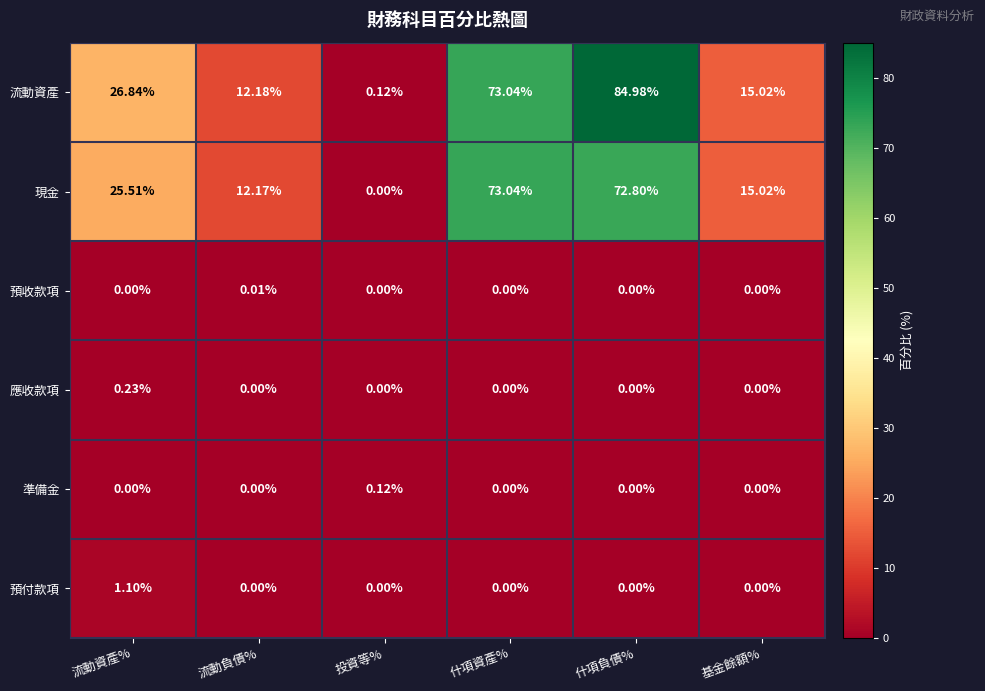

Rank the categories by 現金 value from lowest to highest.

投資等%, 流動負債%, 基金餘額%, 流動資產%, 什項負債%, 什項資產%